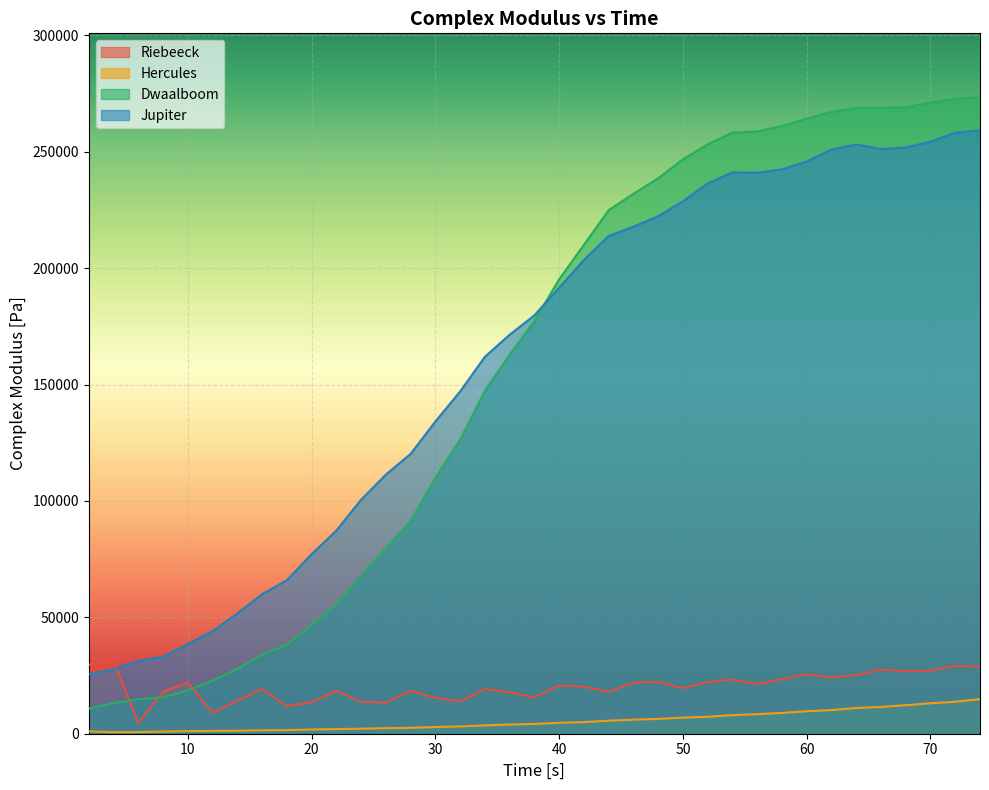

What is the value of the Riebeeck point at the 22nd from the left?

17960.0